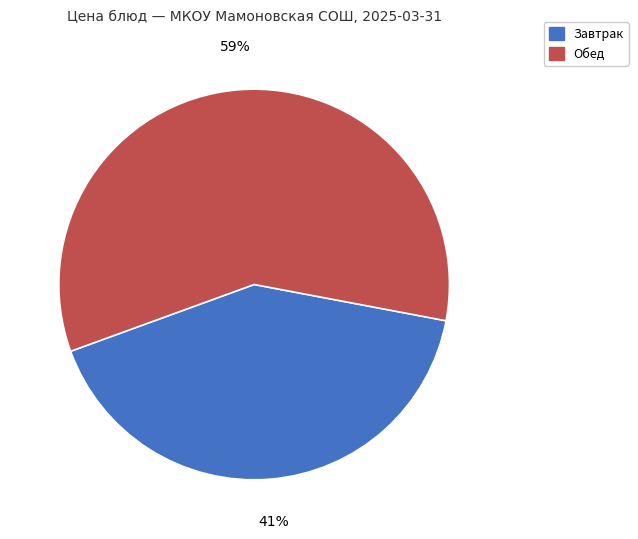

Is the sum of Завтрак and Обед greater than half?

Yes